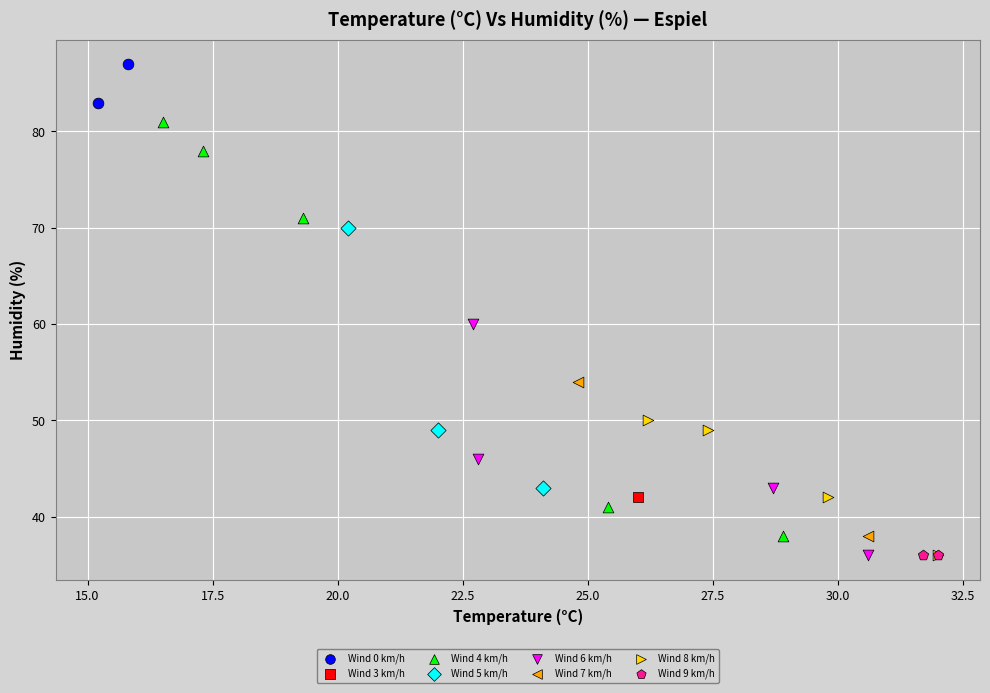

What are all the series names shown in the legend?

Wind 0 km/h, Wind 3 km/h, Wind 4 km/h, Wind 5 km/h, Wind 6 km/h, Wind 7 km/h, Wind 8 km/h, Wind 9 km/h